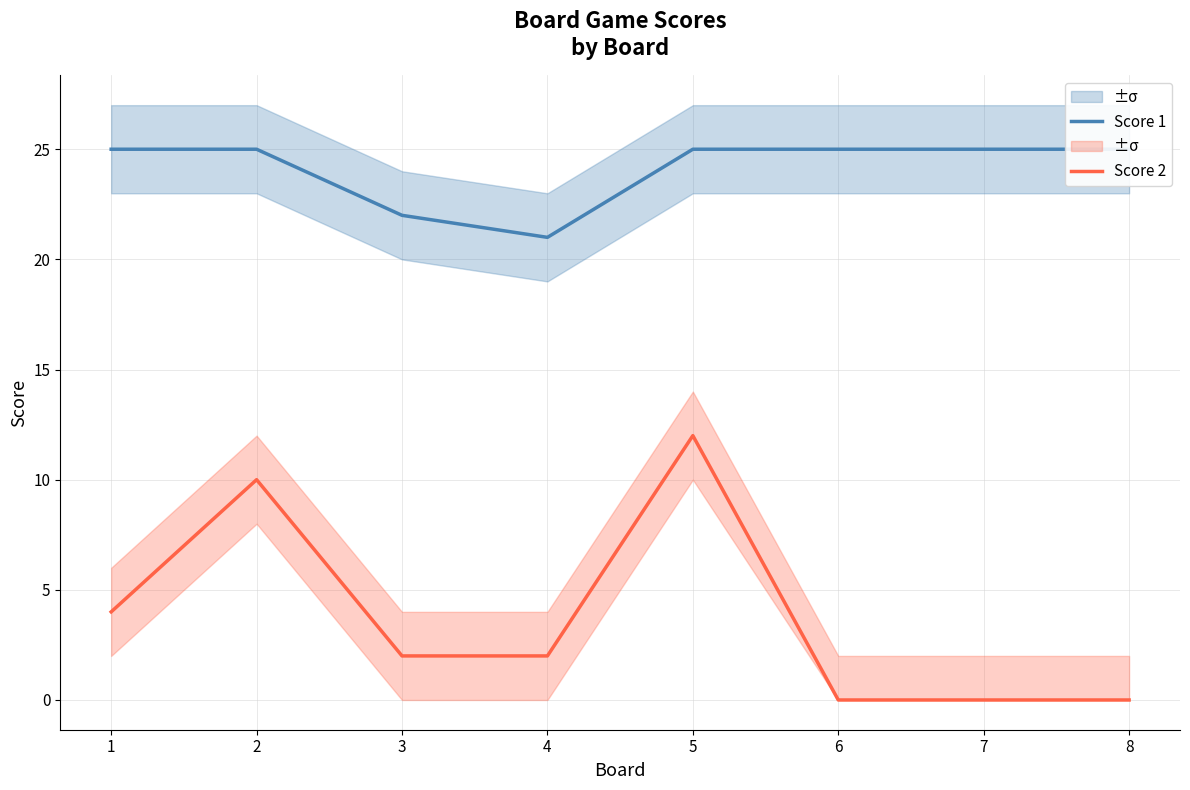

Where is Score 1 nearest to the value 23?

3